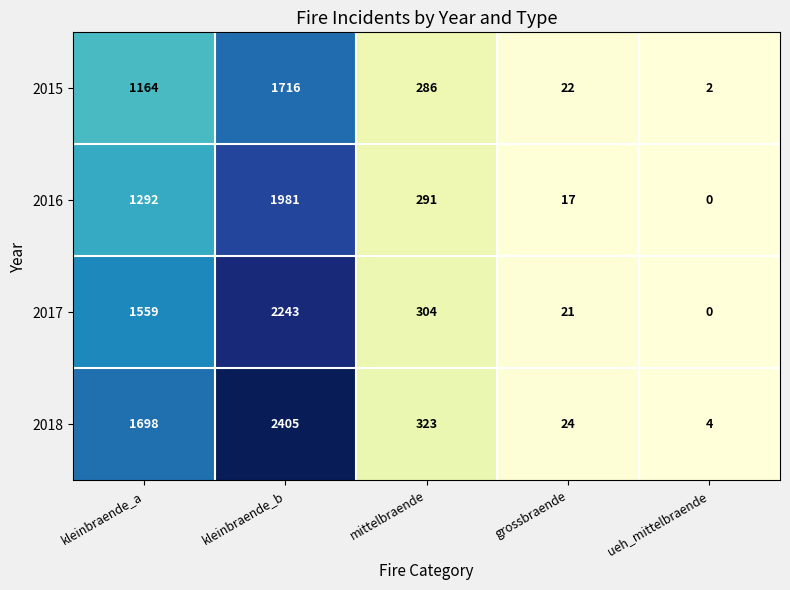

What is the highest value of the 2015 series?

1716